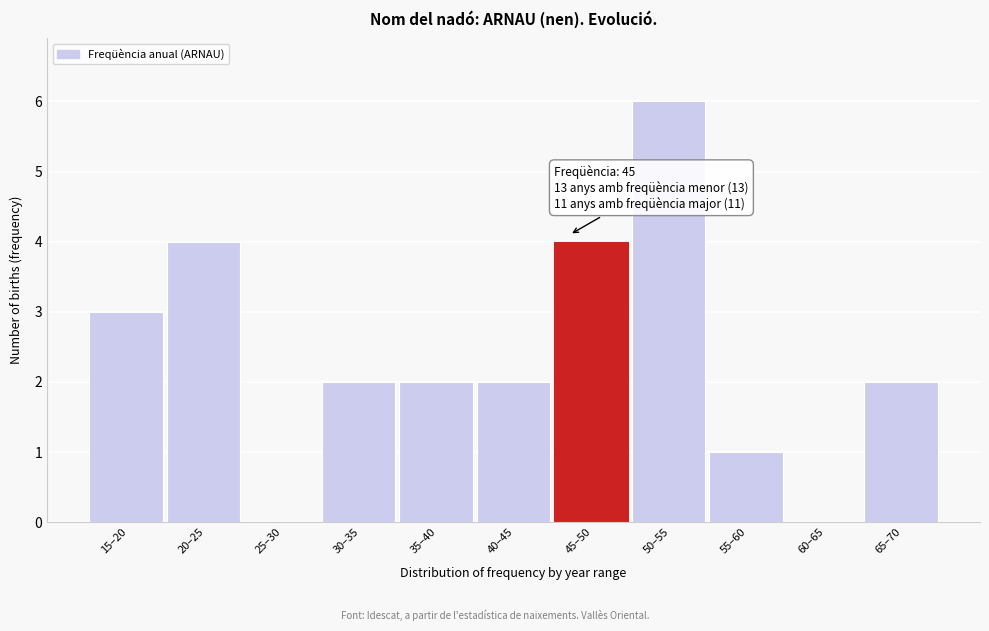

Reading left to right, list all the values displayed in this chart.

15–20=3	20–25=4	25–30=0	30–35=2	35–40=2	40–45=2	45–50=4	50–55=6	55–60=1	60–65=0	65–70=2